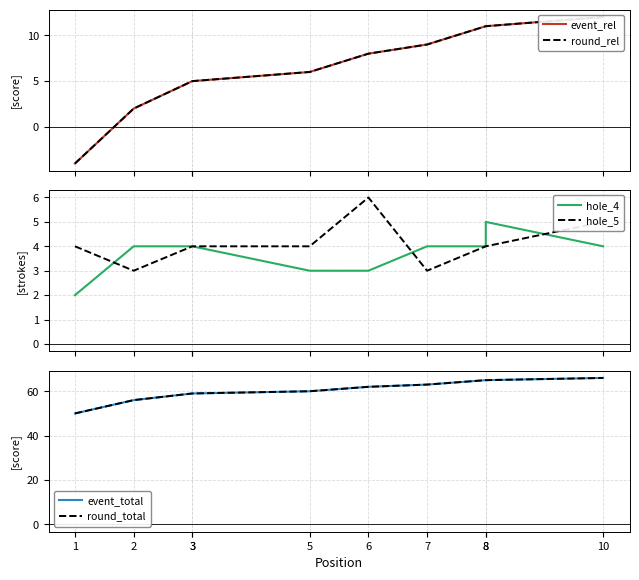

What is the sum of the round_total values at 10 and 3?

125